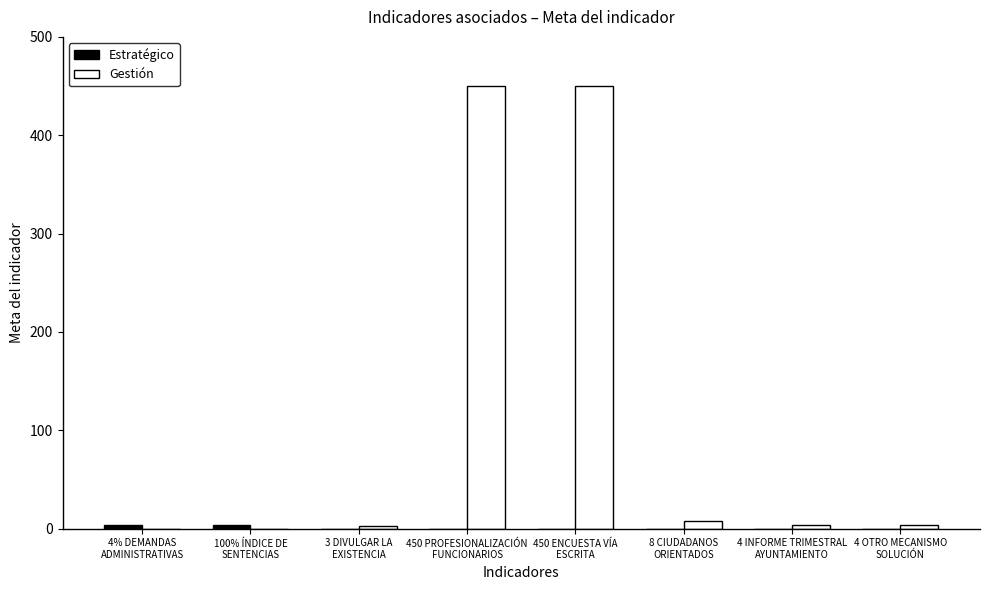

Which series has the largest total across all categories?

Gestión